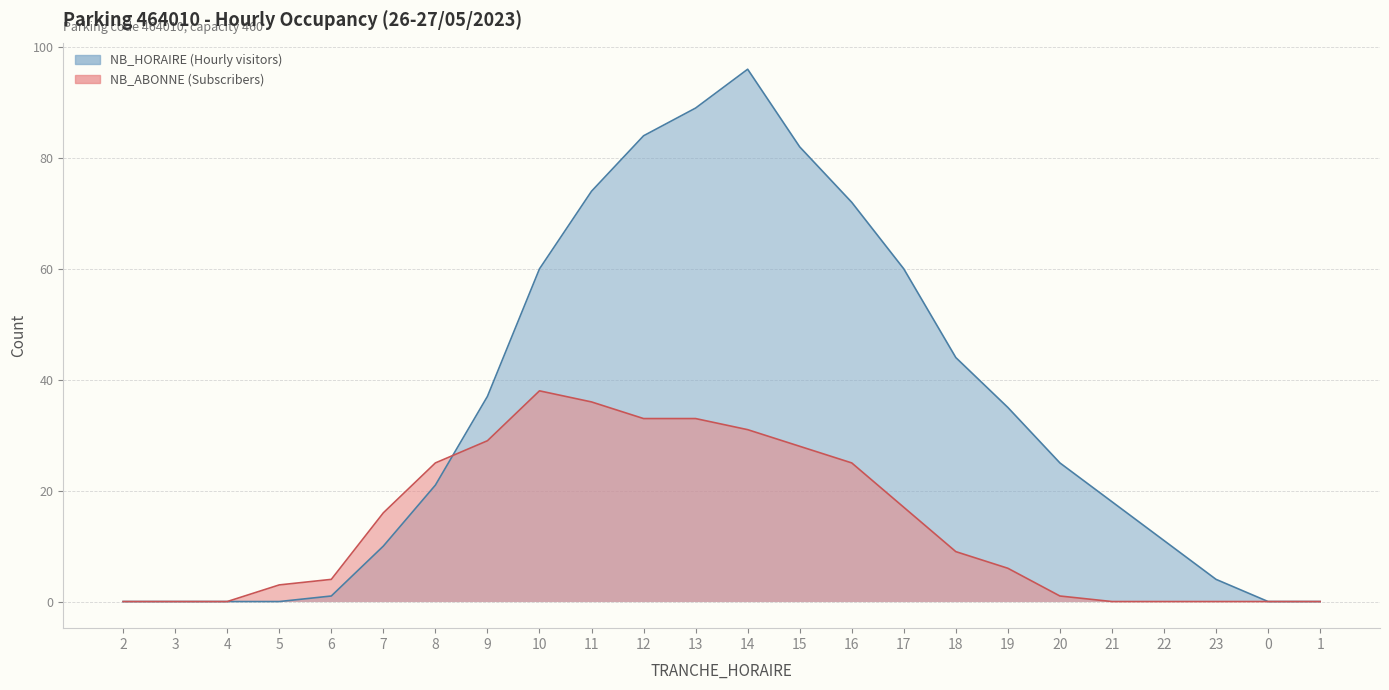

Is the value of NB_HORAIRE at 10 greater than the value of NB_ABONNE at 4?

Yes